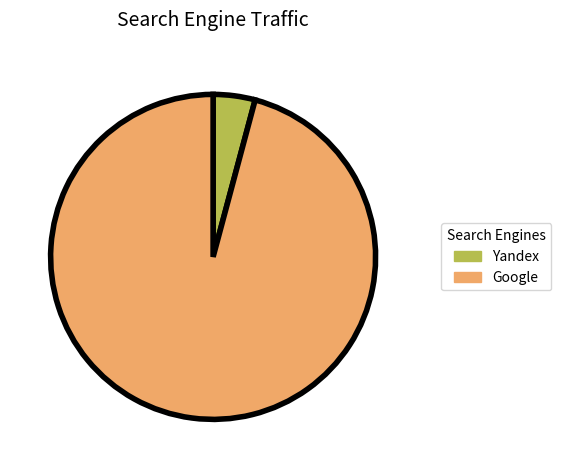

Is there a majority slice in this chart?

Yes